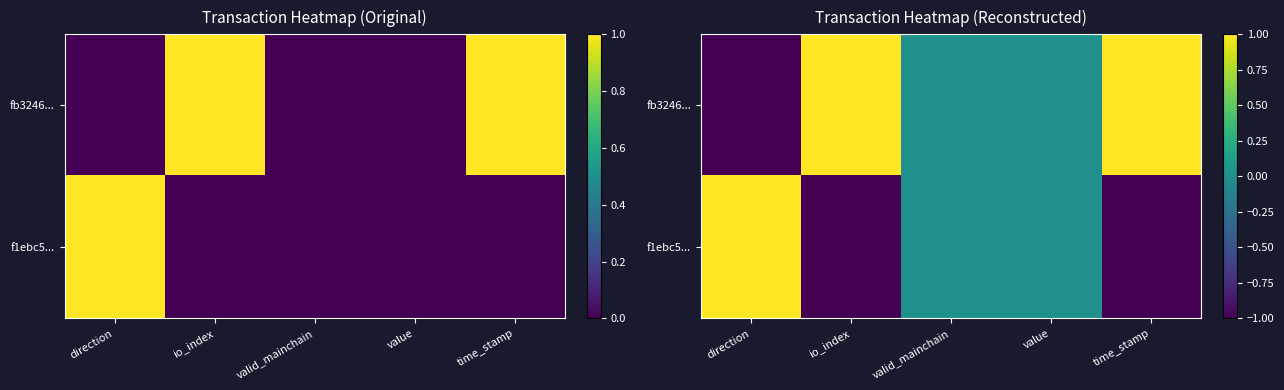

What value does the f1ebc5... series have at io_index?

-1